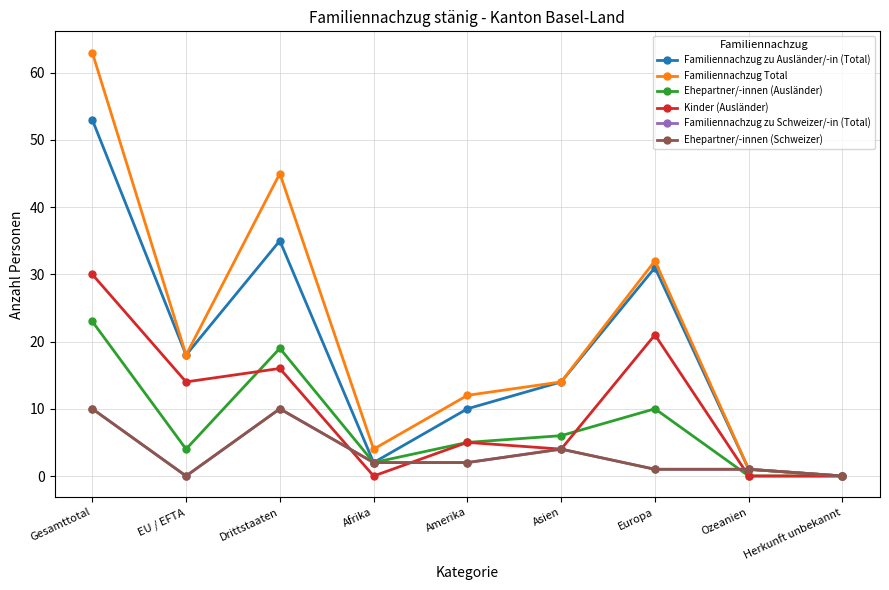

What is the difference between the Familiennachzug zu Schweizer/-in (Total) values at Gesamttotal and Ozeanien?

9